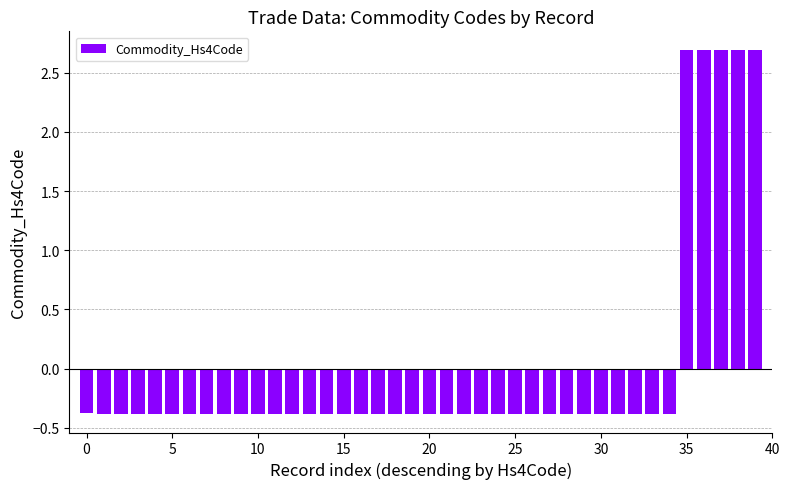

What is the greatest value displayed?

2.7